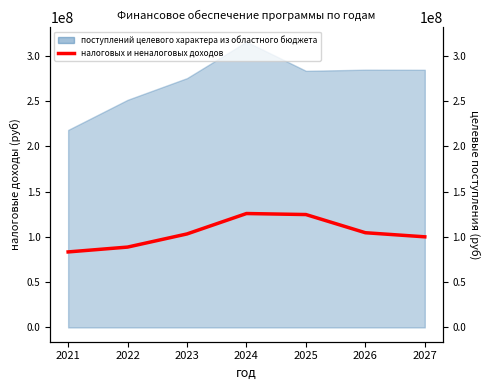

Does the chart have visible grid lines?

No